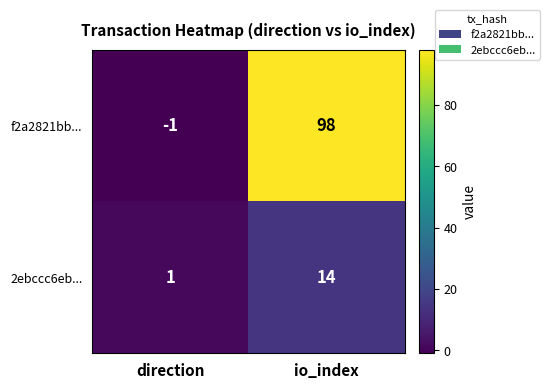

The 2ebccc6eb... series shows 2 at direction. True or false?

False